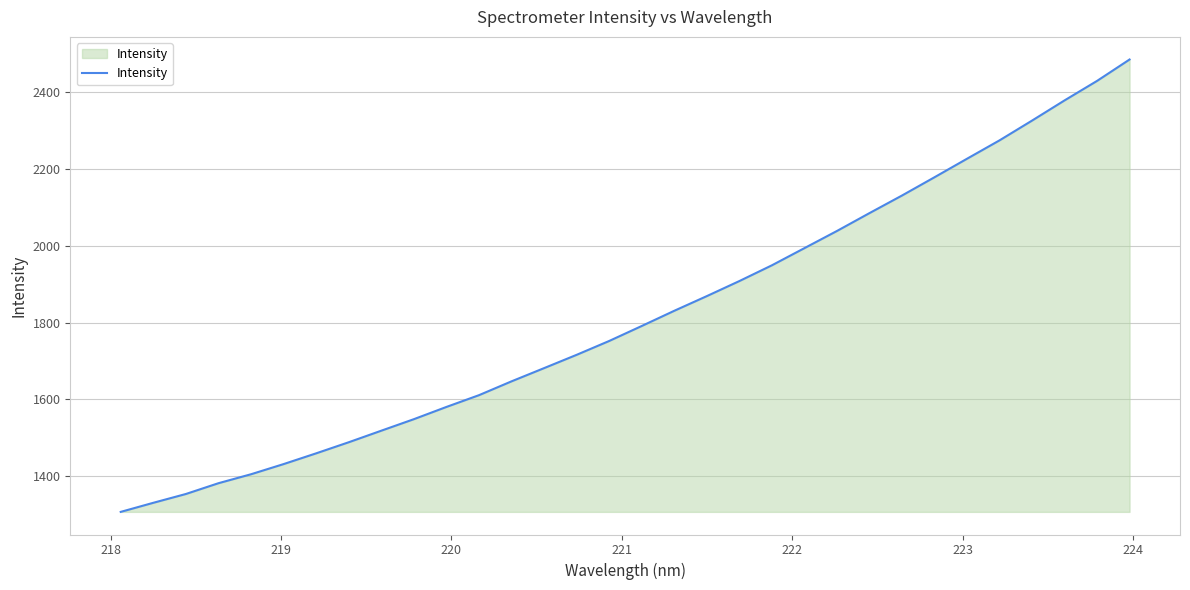

What is the maximum value shown in the chart?

2485.9